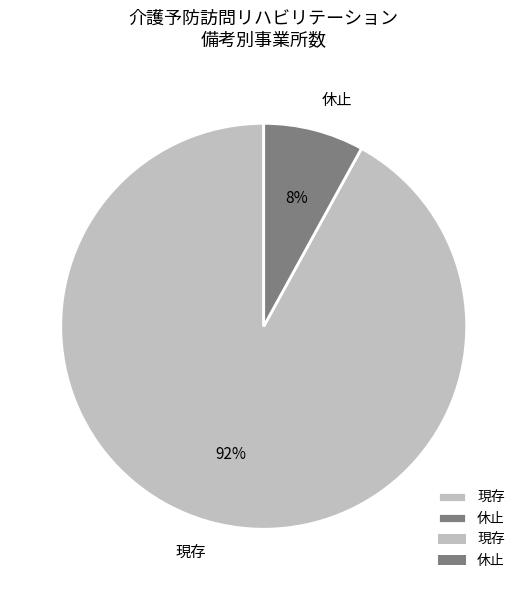

The 休止 slice represents 8% of the pie. True or false?

True